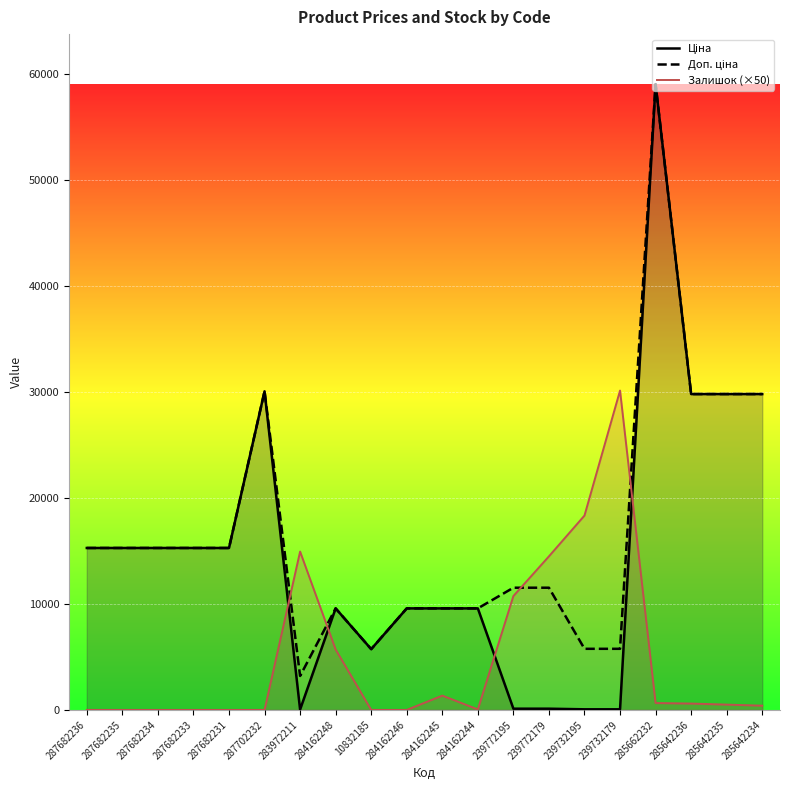

At which category does Залишок (×50) reach its first local peak?

283972211